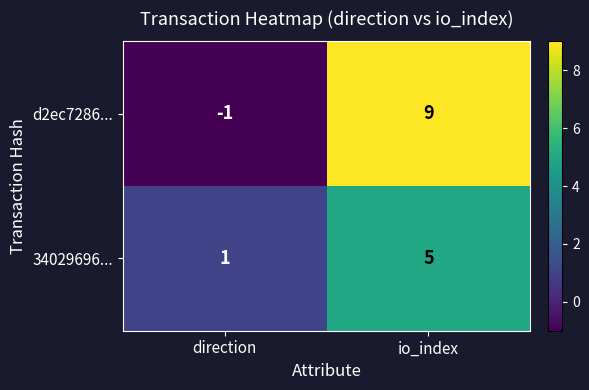

At which category is the sum across all series the highest?

io_index